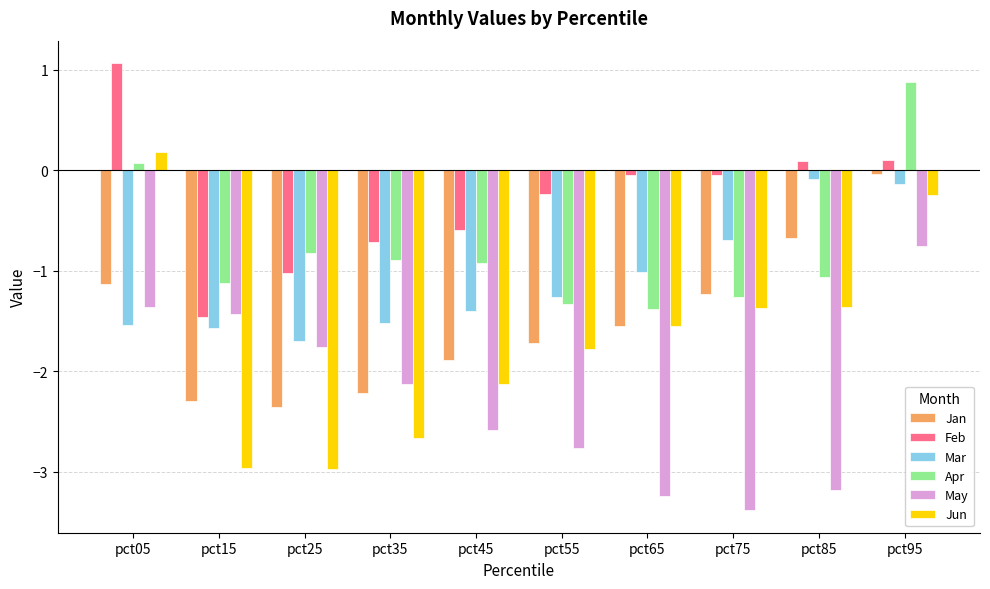

What is the sum of the Jan values at pct75 and pct25?

-3.6